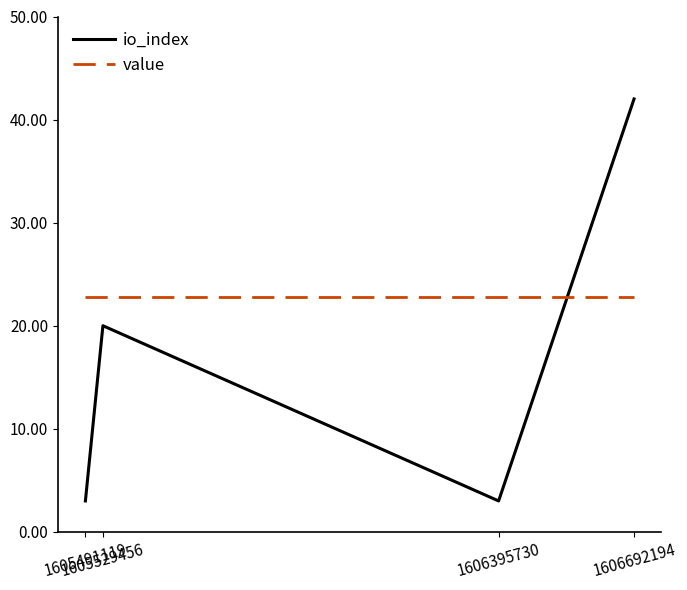

True or false: value has more than 2 points higher than both neighbors.

False